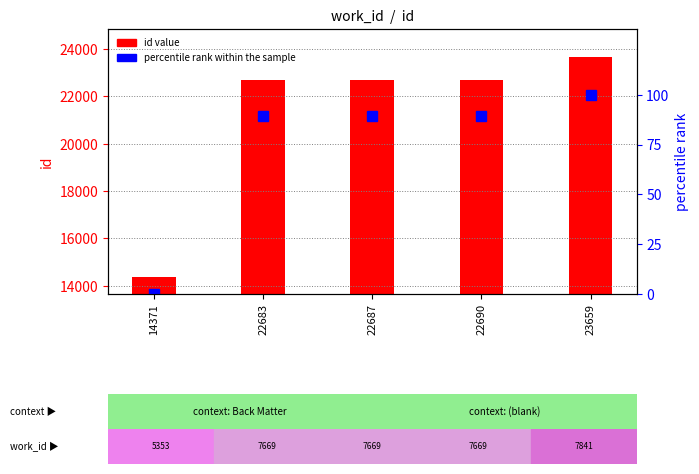

Which label corresponds to the largest value in the chart?

23659